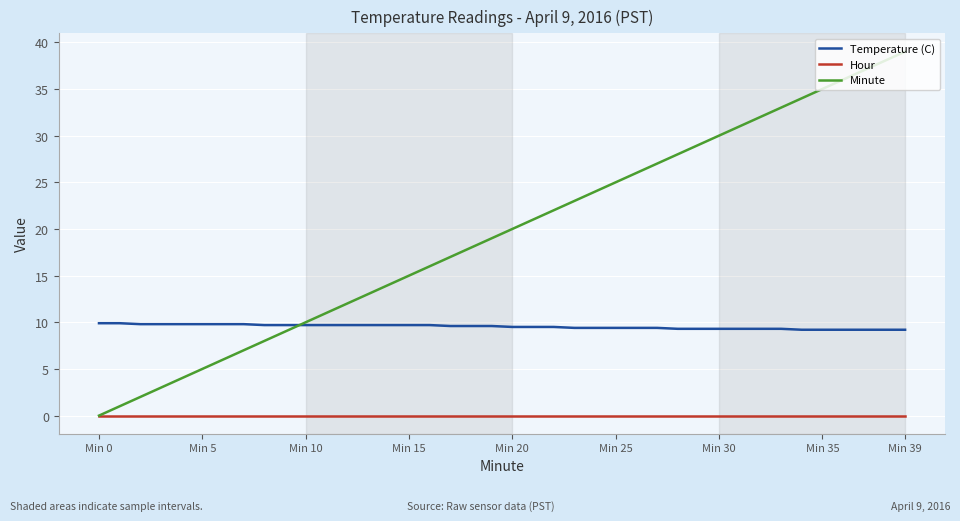

How many series are shown in this chart?

3